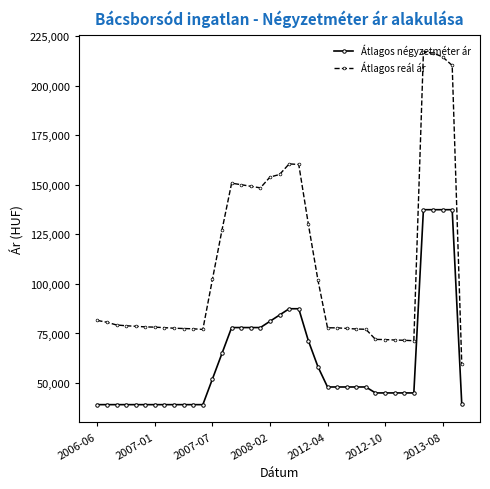

Which series has the largest total across all categories?

Átlagos reál ár